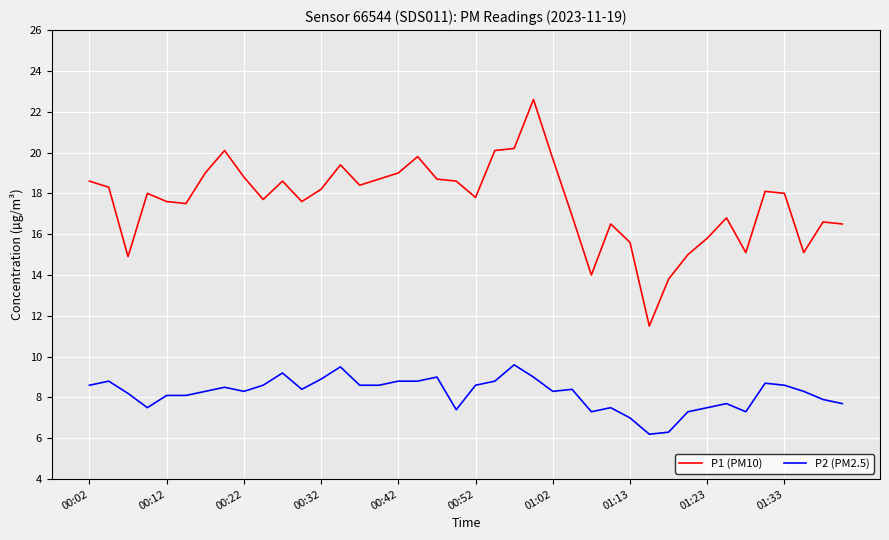

What is the sum of all P1 (PM10) values?

703.2